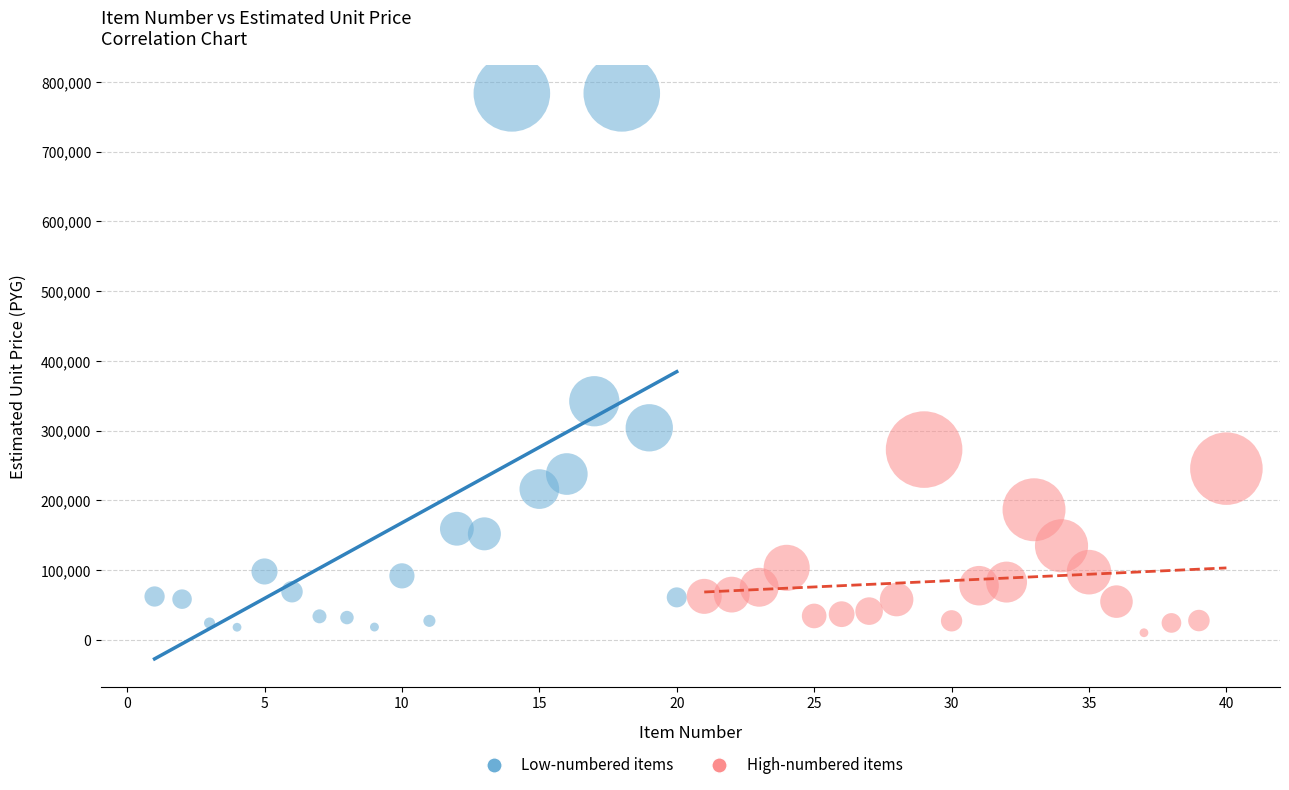

Which series has the widest spread of Y values?

Low-numbered items